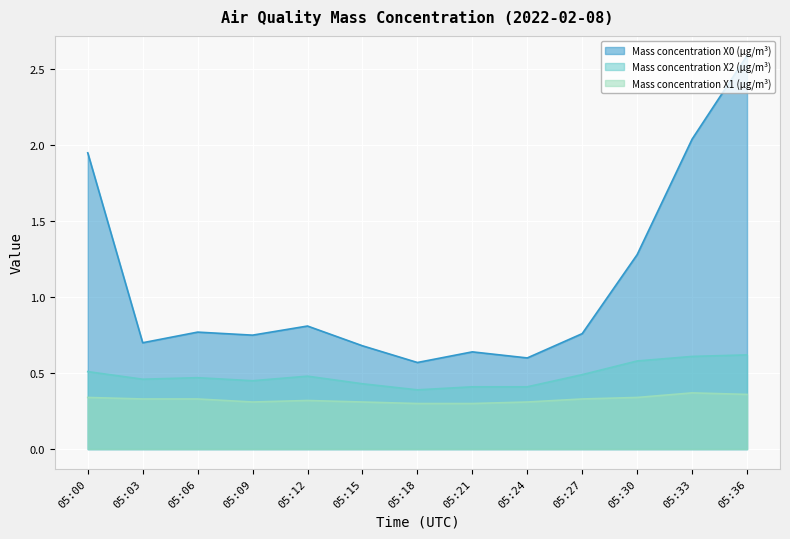

What is the difference between the second highest and second lowest values in the Mass concentration X2 (μg/m³) series?

0.2